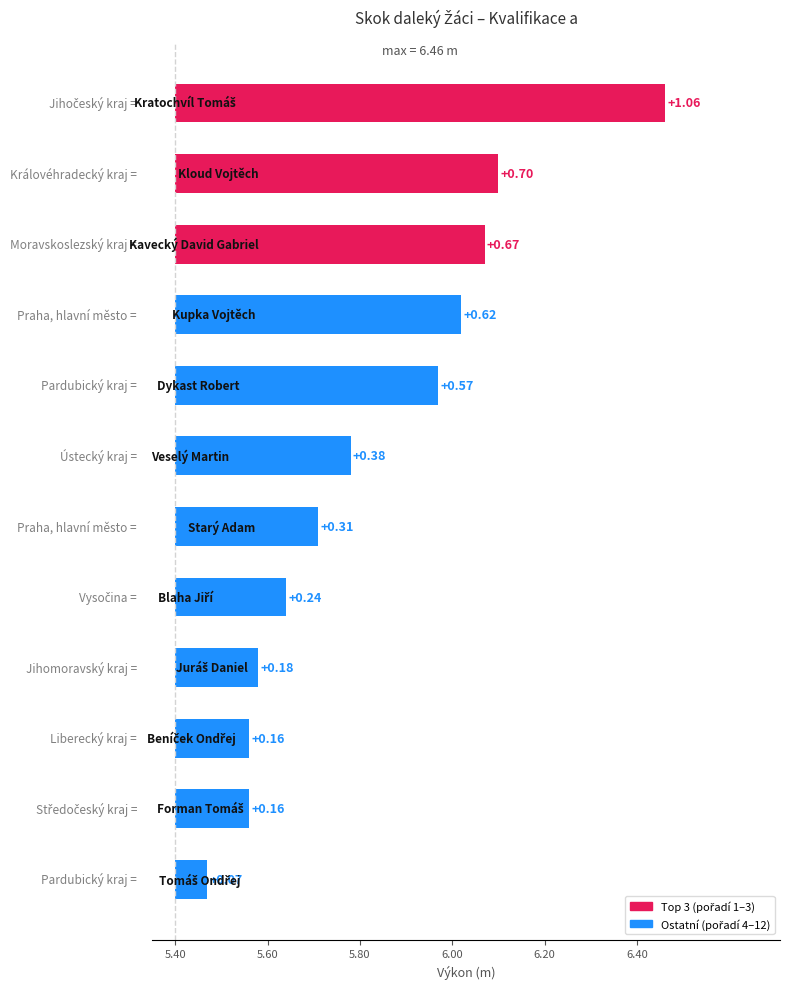

Reading right to left, list all the values displayed in this chart.

Tomáš Ondřej=5.5	Forman Tomáš=5.6	Beníček Ondřej=5.6	Juráš Daniel=5.6	Blaha Jiří=5.6	Starý Adam=5.7	Veselý Martin=5.8	Dykast Robert=6.0	Kupka Vojtěch=6.0	Kavecký David Gabriel=6.1	Kloud Vojtěch=6.1	Kratochvíl Tomáš=6.5